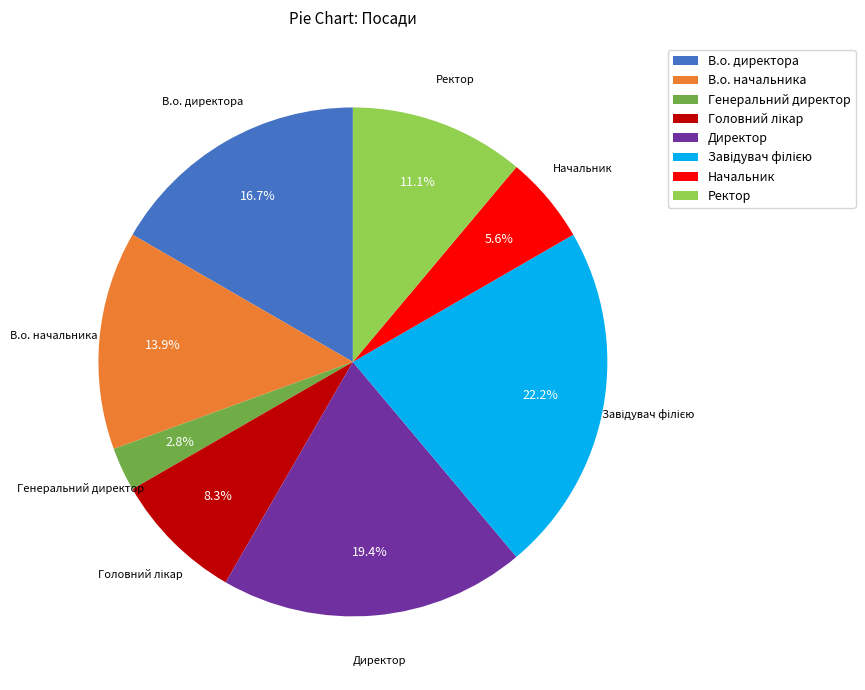

The Начальник slice represents 6% of the pie. True or false?

True